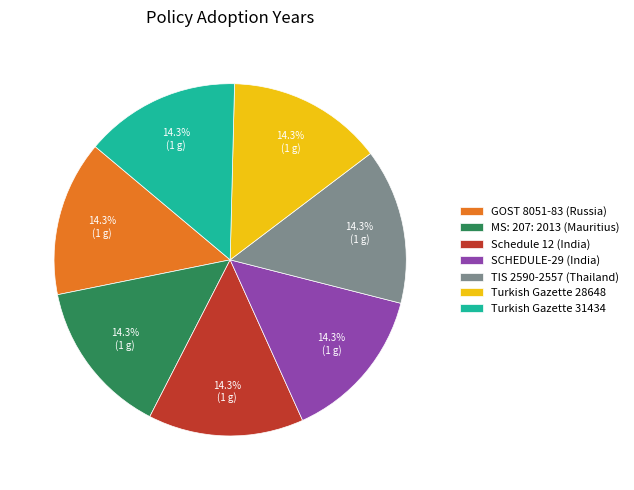

How many slices are in this pie chart?

7